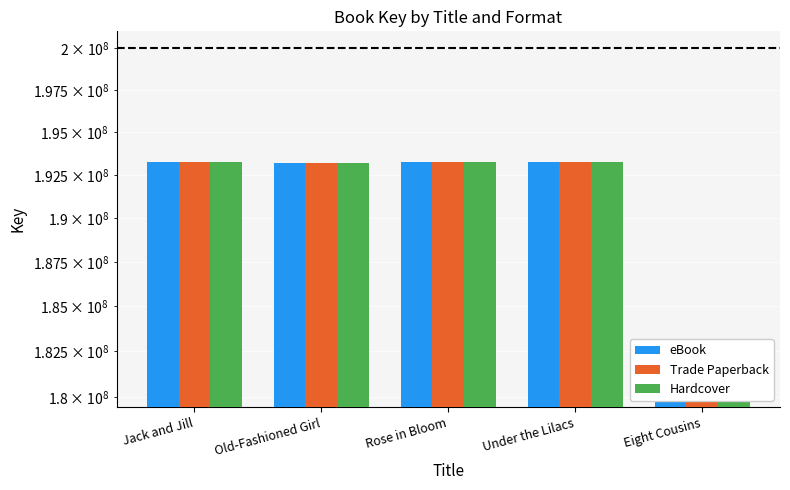

The value of eBook at Eight Cousins is 180379835. True or false?

True